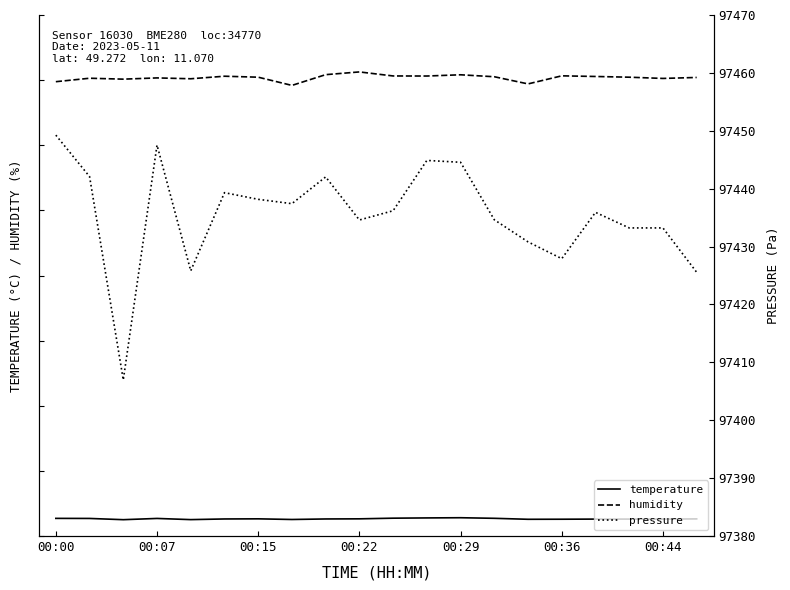

Does the chart have visible grid lines?

No